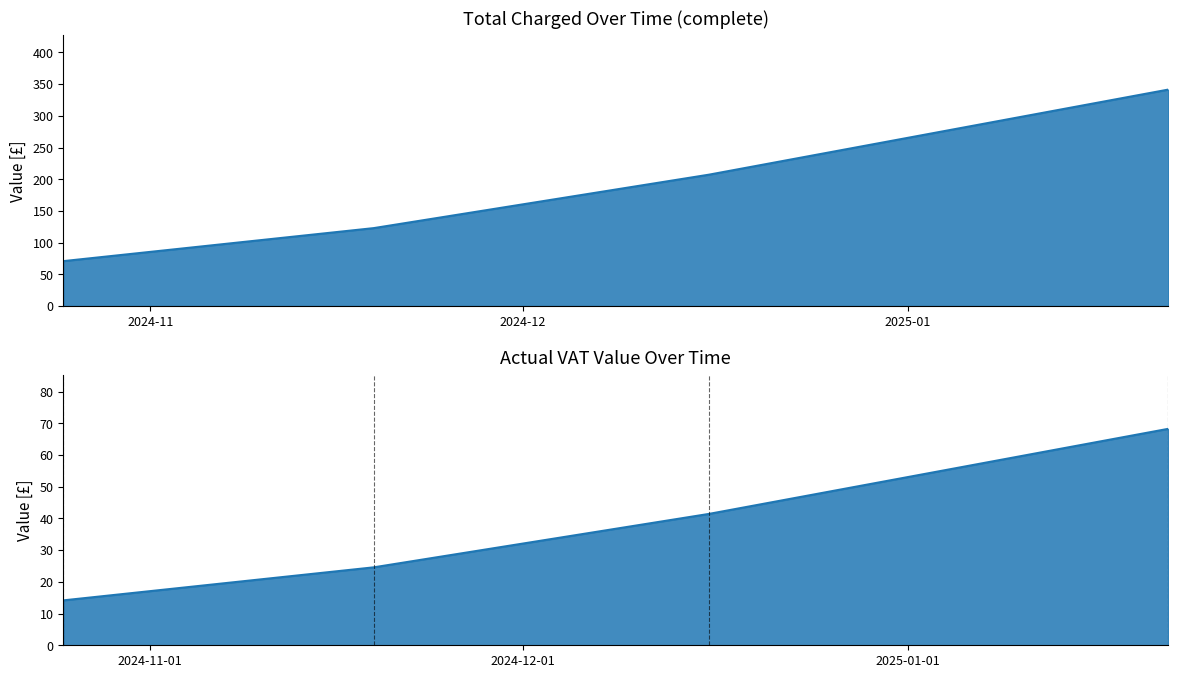

Where is Total Charged nearest to the value 206?

2024-12-16